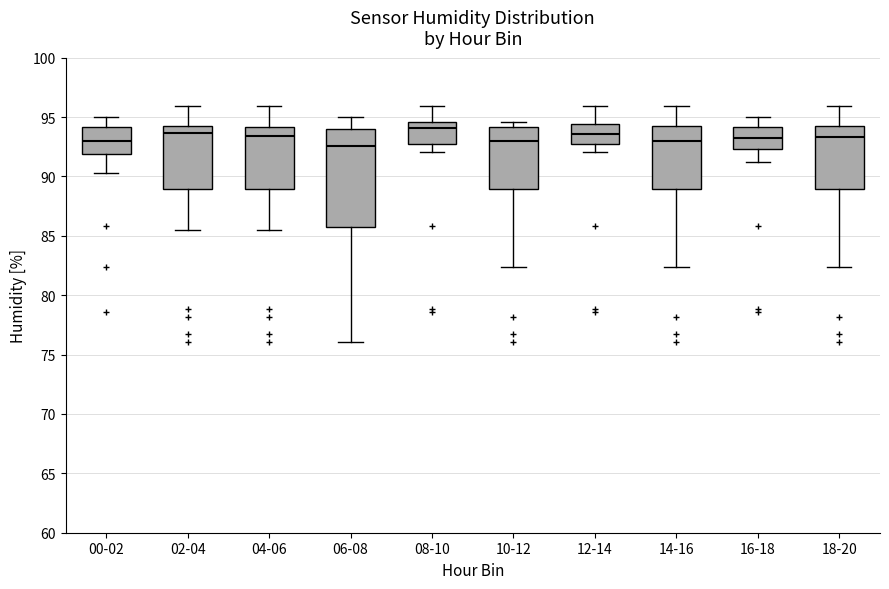

Reading left to right, read every box against the y-axis: the position of its median line, the range the box covers, and the ends of its whiskers. The values are not printed on the chart, so give them approximately, as read against the axis.

00-02: median 93.0, box 92.0 to 94.0, whiskers 90.5 to 95.0
02-04: median 93.5, box 89.0 to 94.5, whiskers 85.5 to 96.0
04-06: median 93.5, box 89.0 to 94.0, whiskers 85.5 to 96.0
06-08: median 92.5, box 85.5 to 94.0, whiskers 76.0 to 95.0
08-10: median 94.0, box 92.5 to 94.5, whiskers 92.0 to 96.0
10-12: median 93.0, box 89.0 to 94.0, whiskers 82.5 to 94.5
12-14: median 93.5, box 92.5 to 94.5, whiskers 92.0 to 96.0
14-16: median 93.0, box 89.0 to 94.5, whiskers 82.5 to 96.0
16-18: median 93.5, box 92.5 to 94.0, whiskers 91.0 to 95.0
18-20: median 93.5, box 89.0 to 94.5, whiskers 82.5 to 96.0